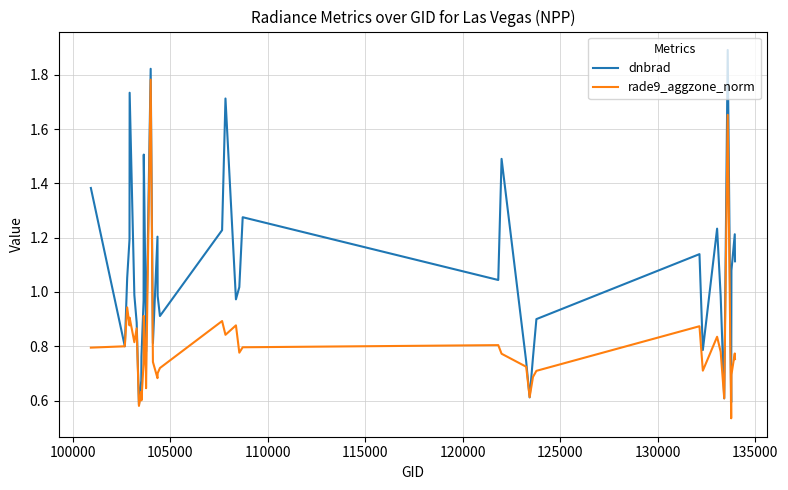

What is the greatest value displayed?

1.9